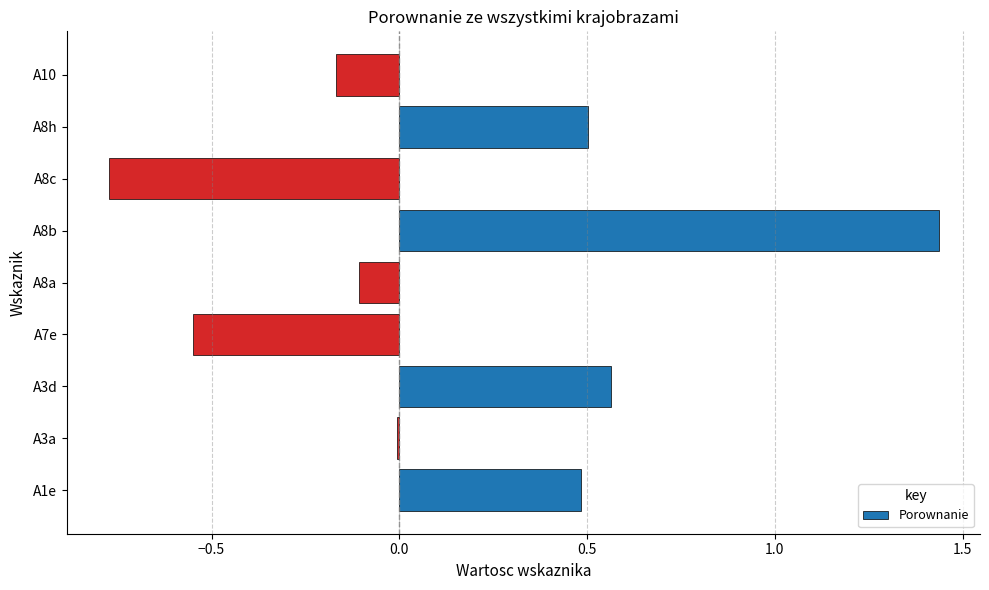

Are the bars horizontal?

Yes